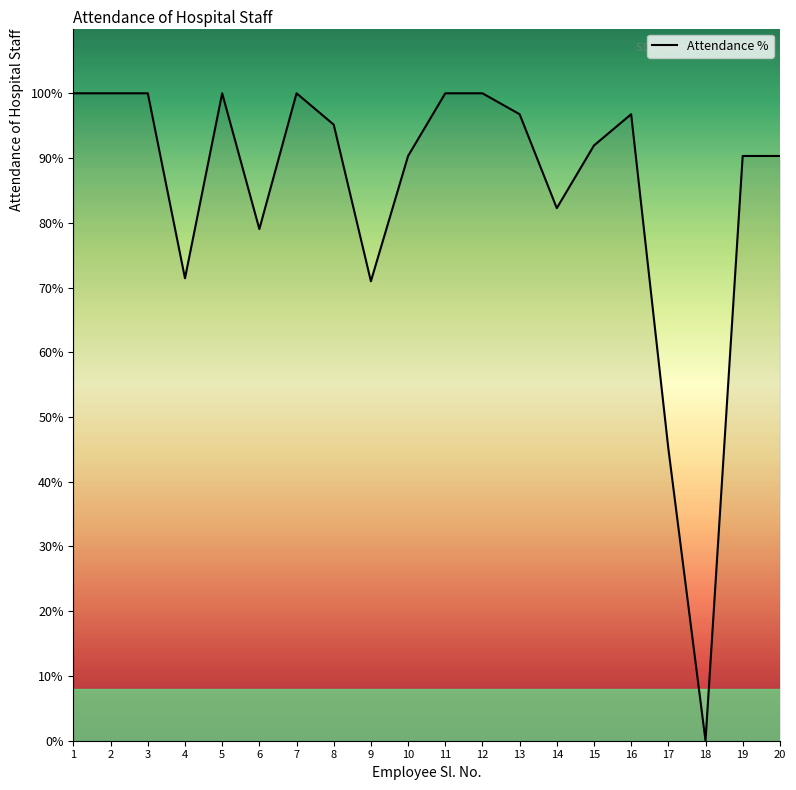

How many values are above zero?

19